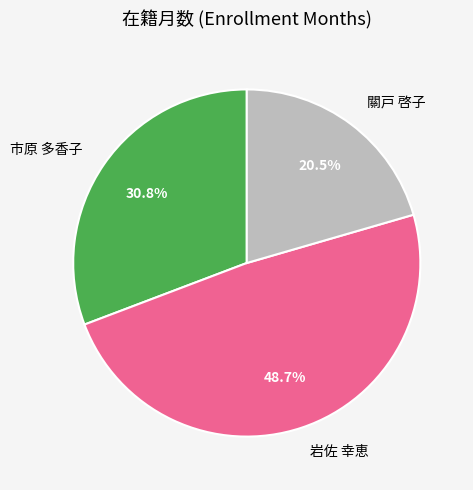

To the nearest percent, what percentage of the pie is 市原 多香子?

31%